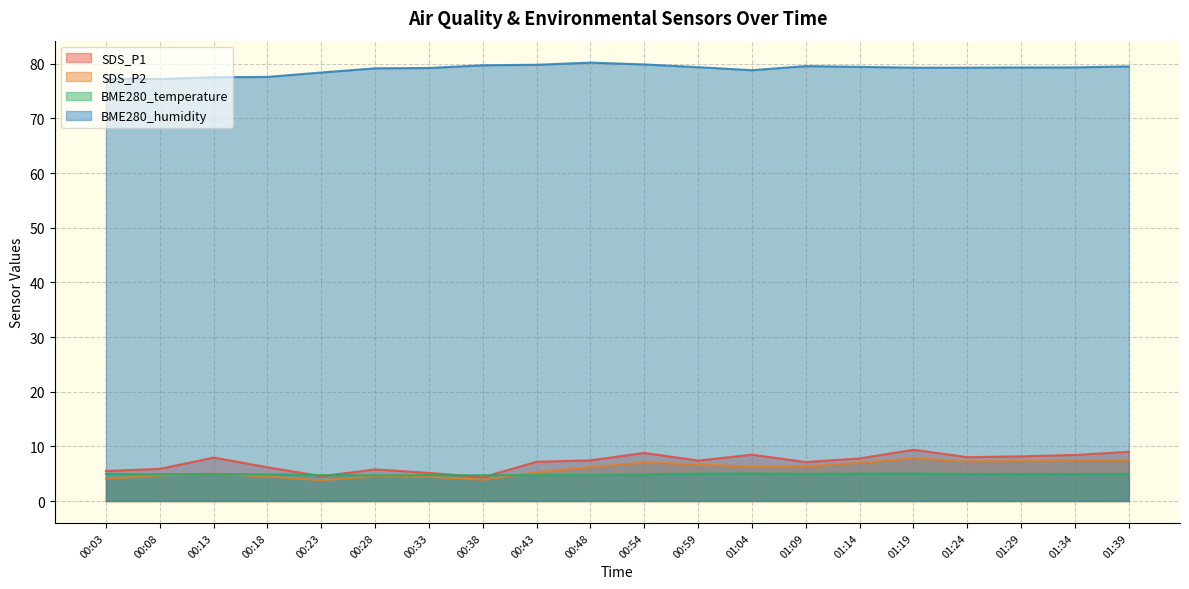

At which category is the sum across all series the highest?

01:19